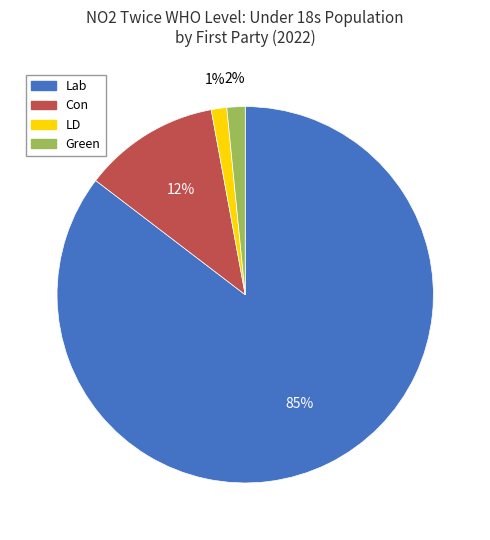

Is there any slice that represents more than half of the pie?

Yes